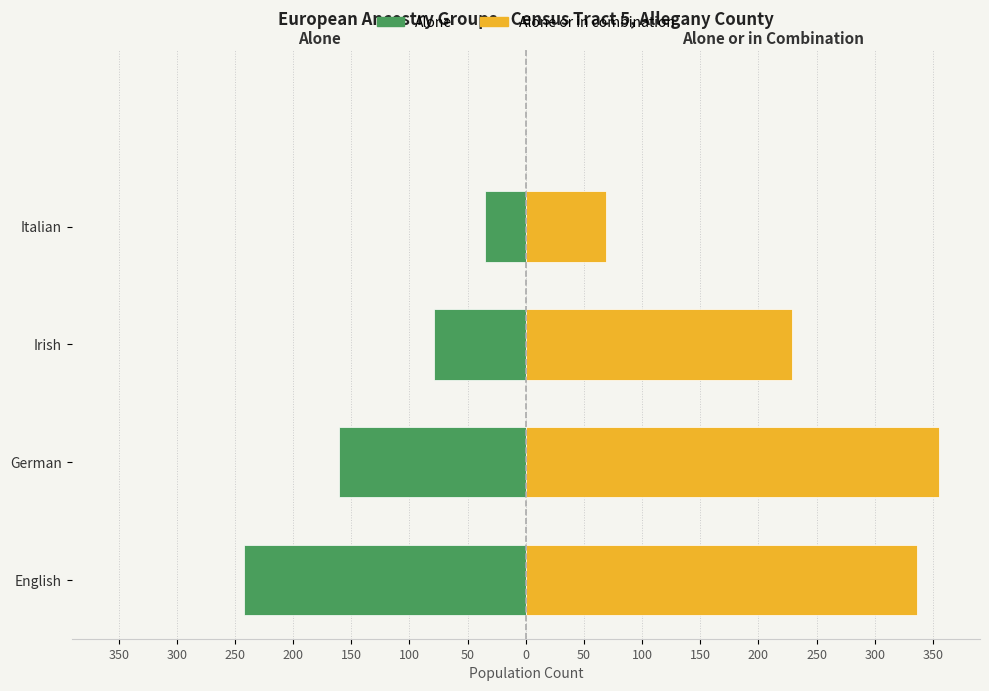

How many distinct data groups are displayed?

2